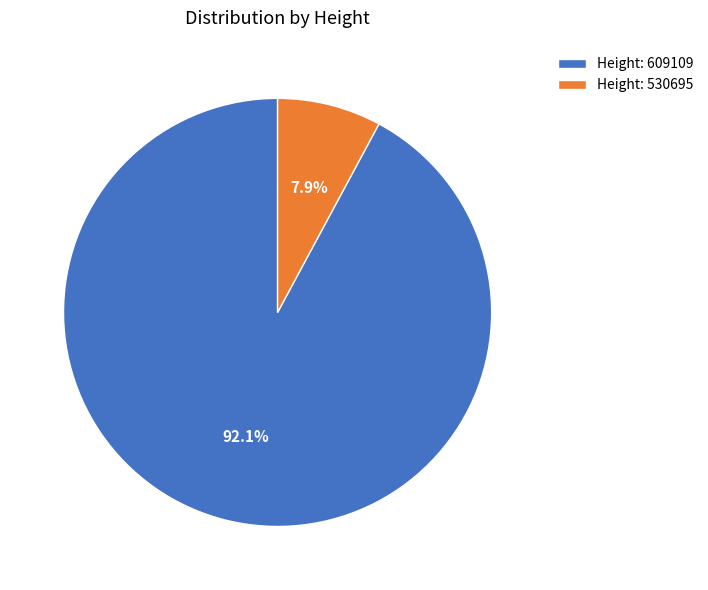

Which category accounts for the majority?

Height: 609109